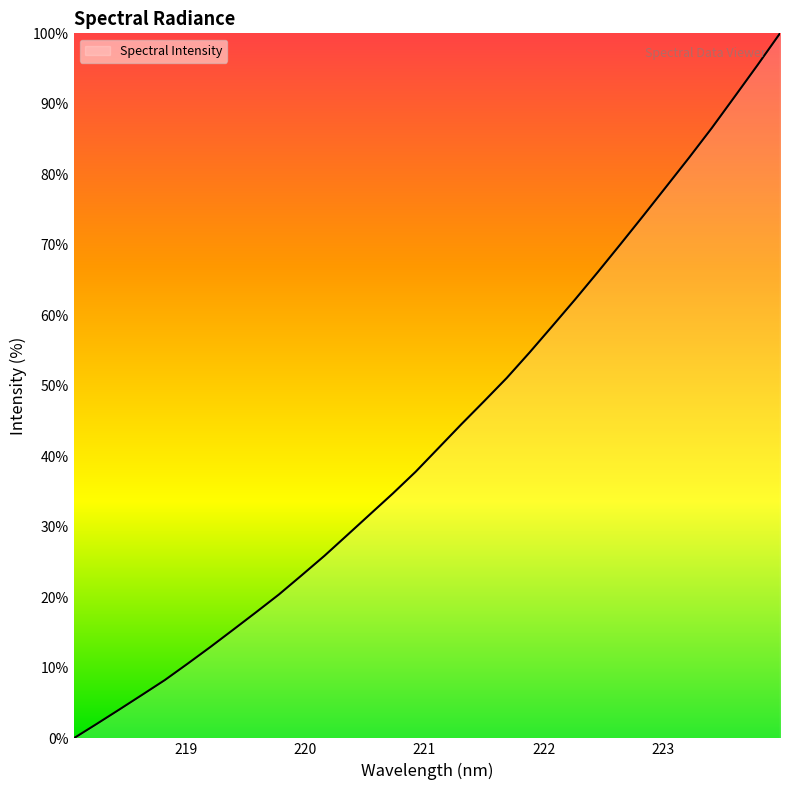

True or false: there are more than 1 points higher than both neighbors.

False